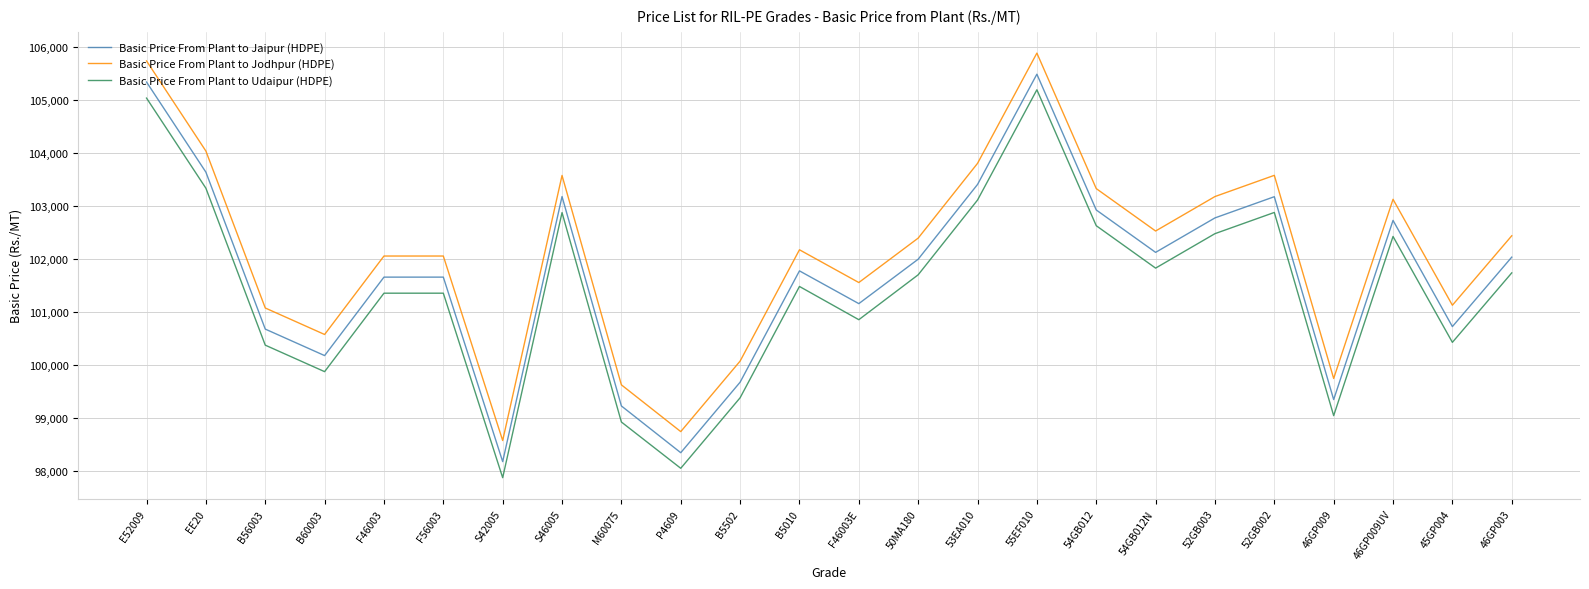

Which series changed the most between E52009 and 52GB003?

Basic Price From Plant to Jaipur (HDPE)